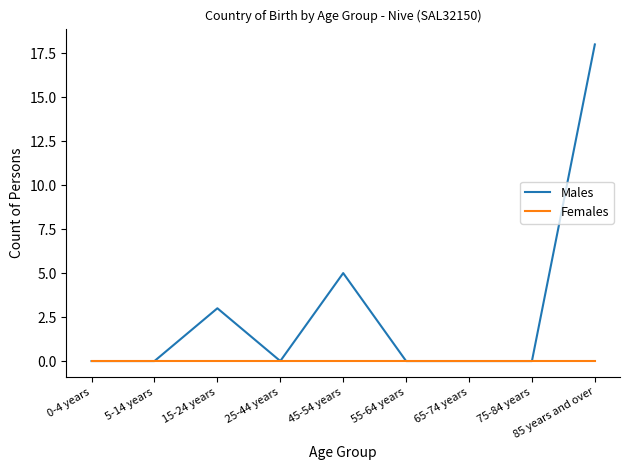

Which category has the highest value in the Males series?

85 years and over